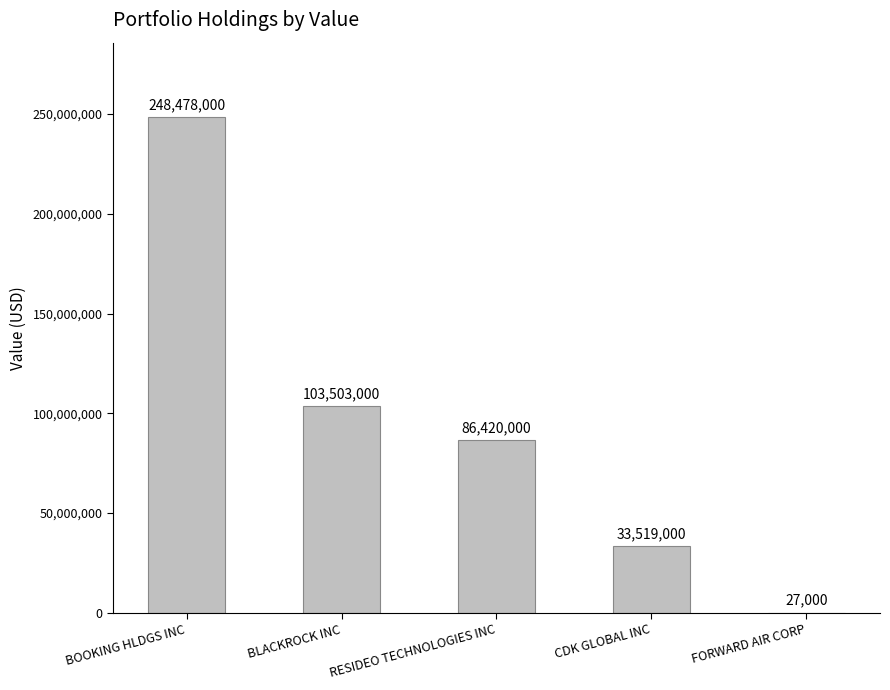

The chart shows a value of 13132075 at CDK GLOBAL INC. True or false?

False